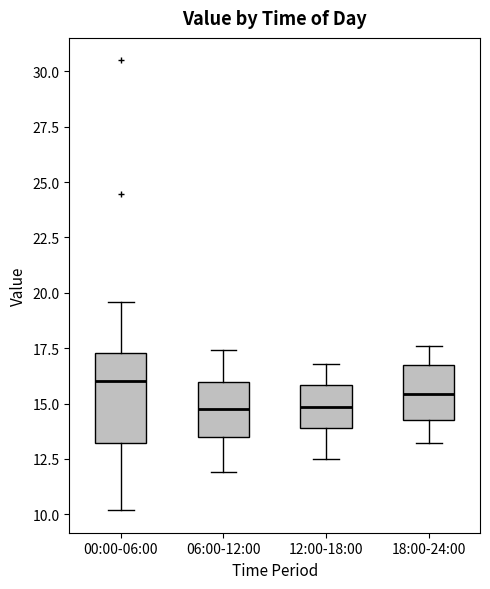

Reading left to right, transcribe this box plot: for each box, give where its median line is, the range the box spans, and where its two whiskers end, as read against the y-axis. The values are not printed on the chart, so give them approximately, as read against the axis.

00:00-06:00: median 16.0, box 13.0 to 17.5, whiskers 10.0 to 19.5
06:00-12:00: median 15.0, box 13.5 to 16.0, whiskers 12.0 to 17.5
12:00-18:00: median 15.0, box 14.0 to 16.0, whiskers 12.5 to 17.0
18:00-24:00: median 15.5, box 14.5 to 16.5, whiskers 13.0 to 17.5